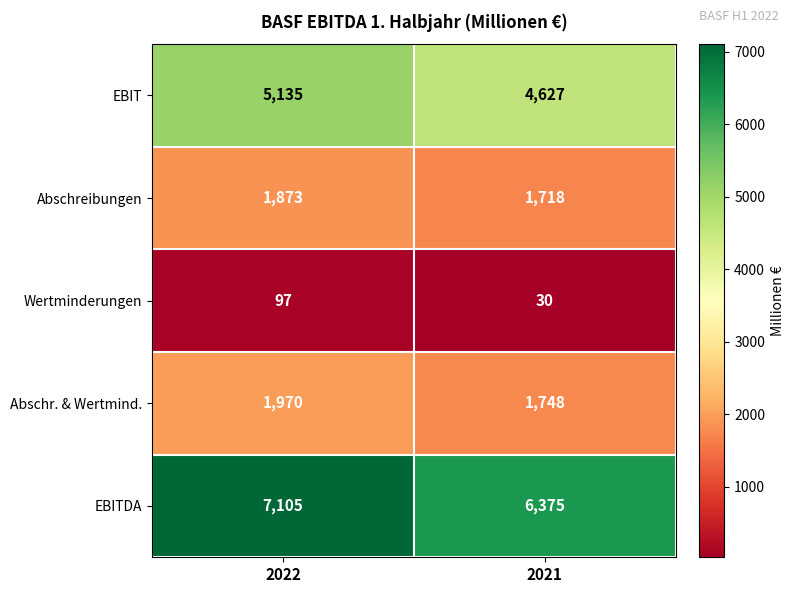

Which series changed the most between 2022 and 2021?

EBITDA